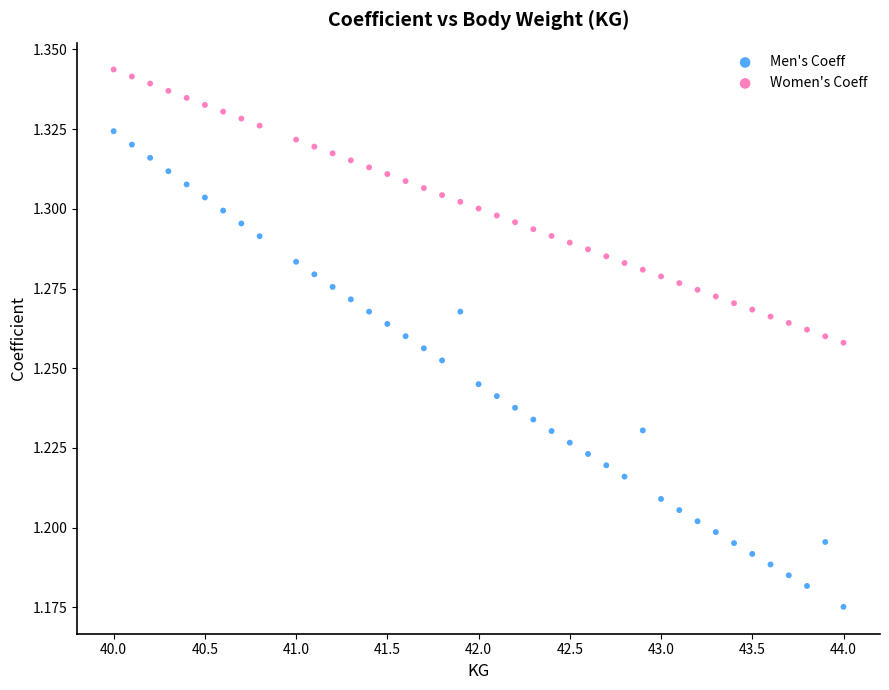

What is the X range (max minus min) for the scatter plot?

4.0